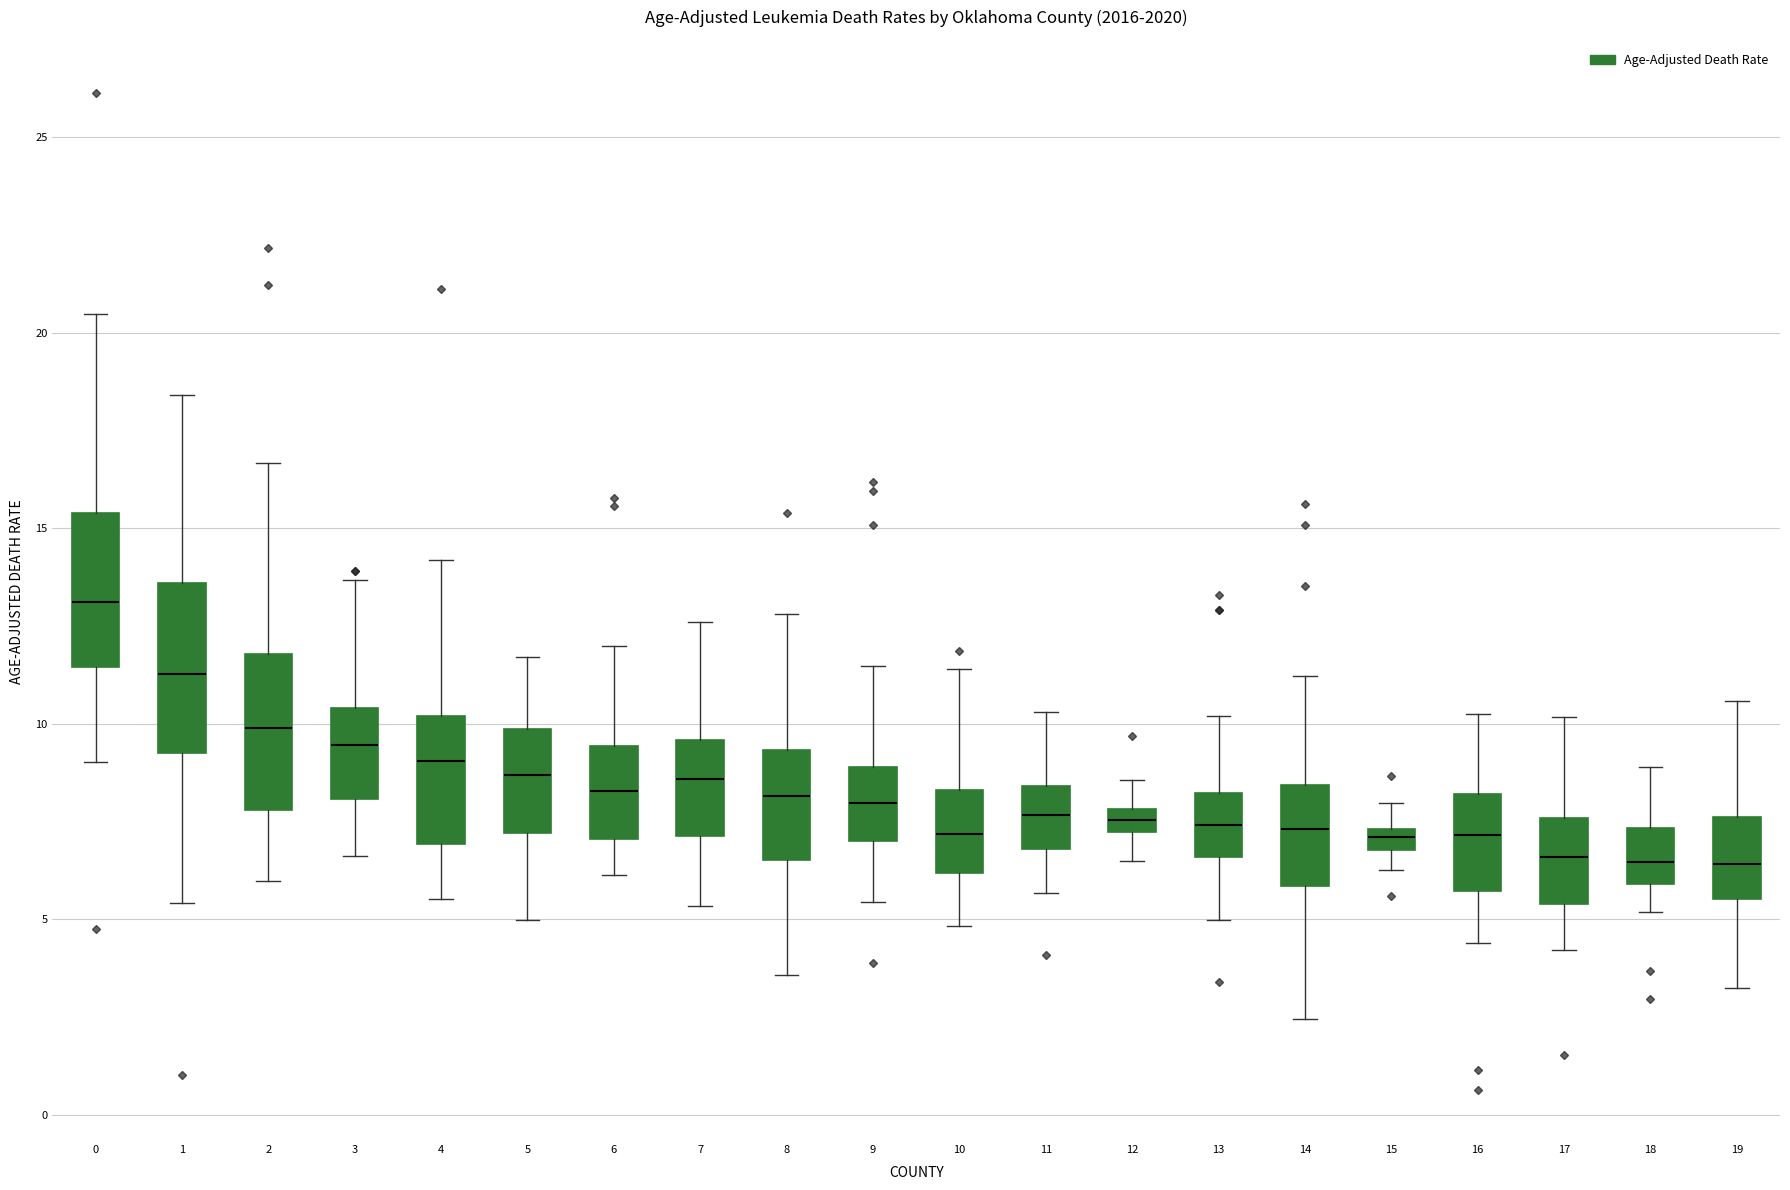

Which box has the highest median line?

0